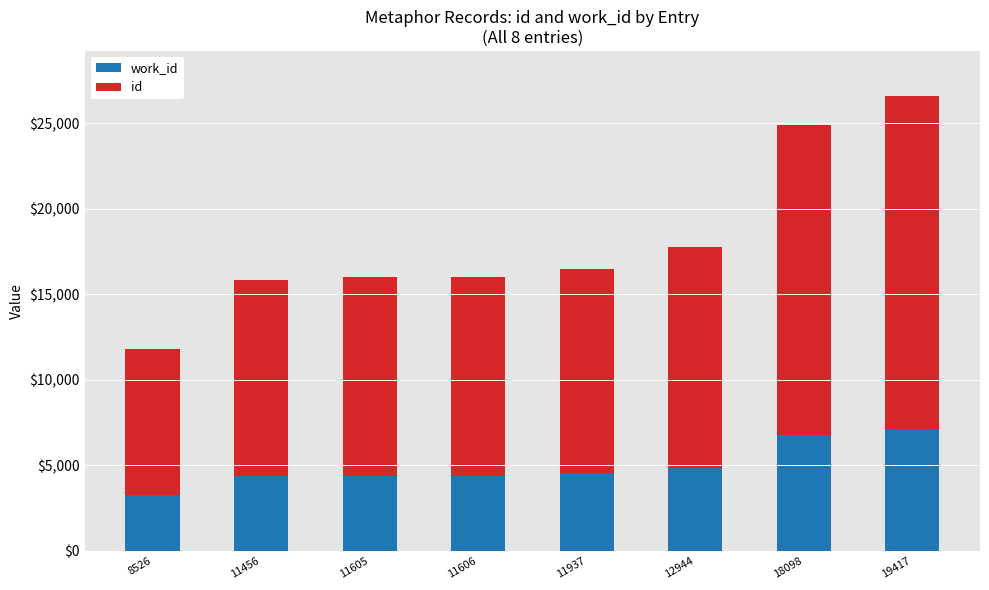

At which category is the sum across all series the highest?

19417